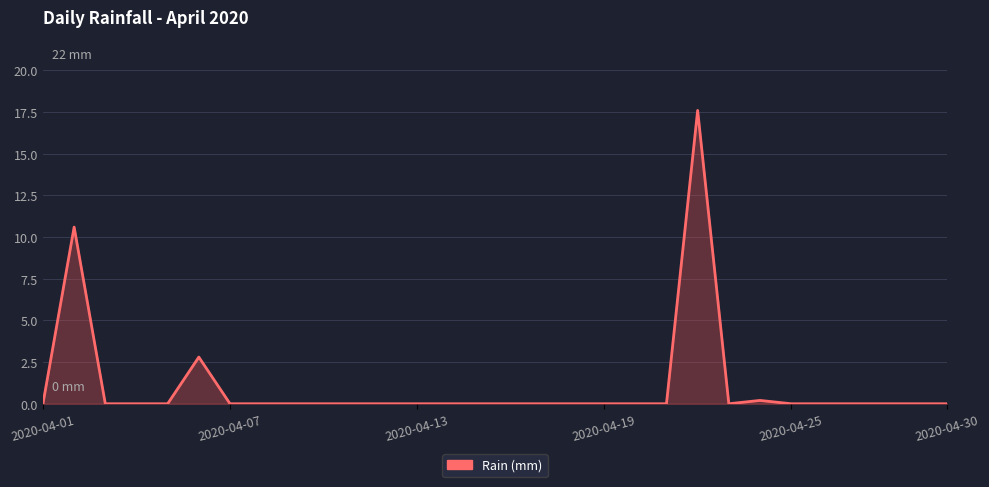

What is the maximum value shown in the chart?

17.6